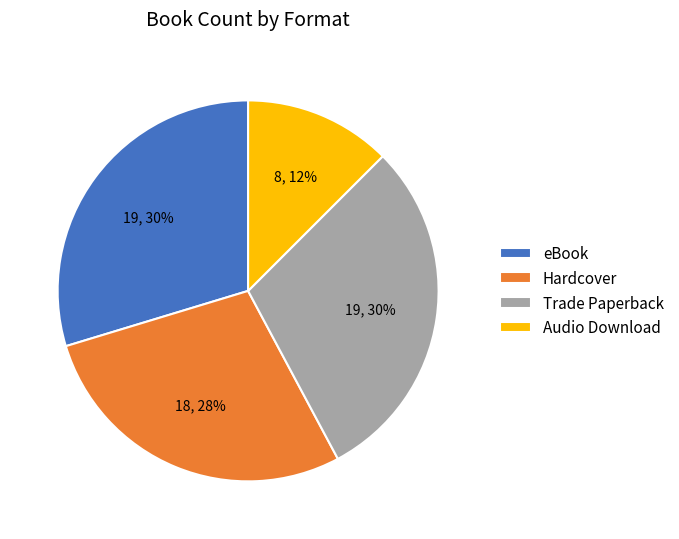

The Hardcover slice represents 35% of the pie. True or false?

False